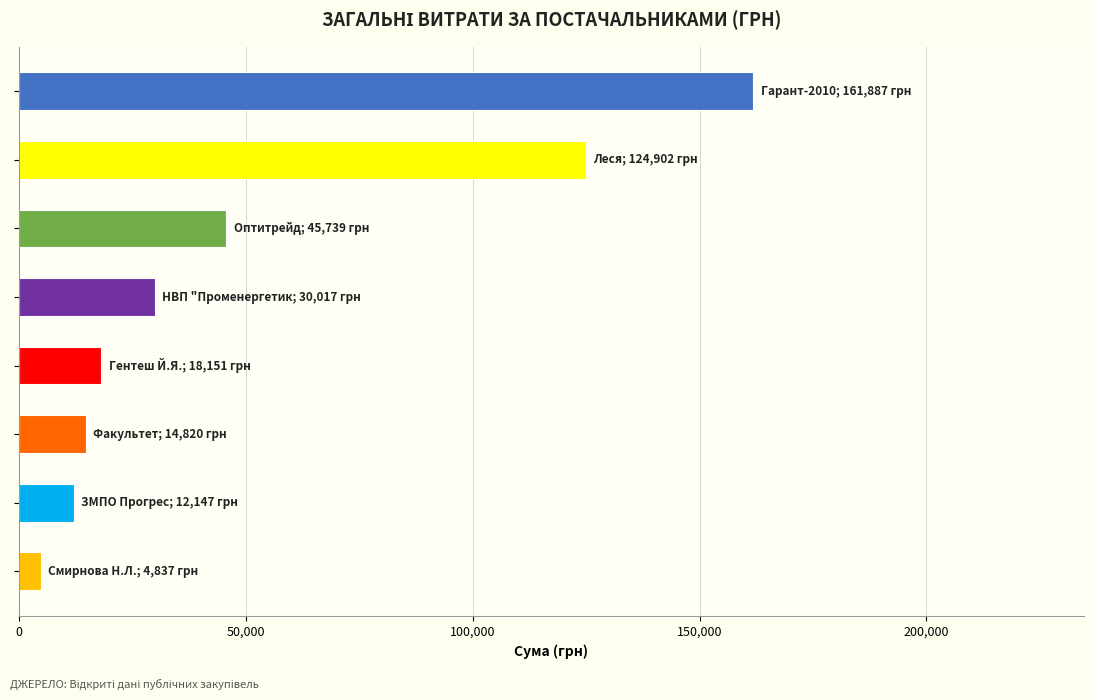

What is the value of the 1st bar from the left?

161887.0